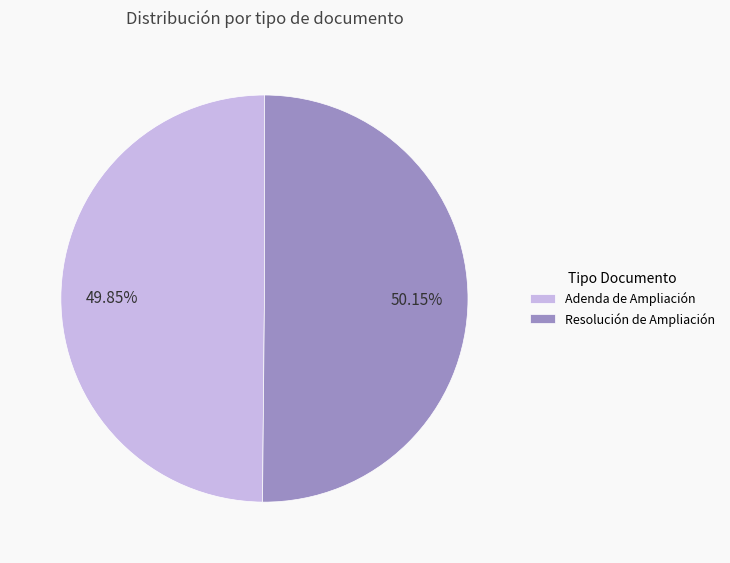

Is the sum of Adenda de Ampliación and Resolución de Ampliación greater than half?

Yes